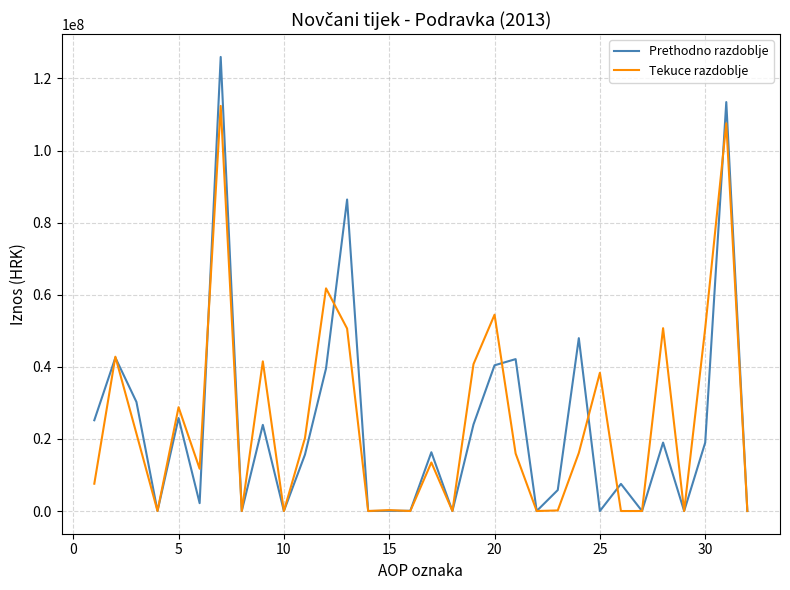

Rank the series by their maximum value, from lowest to highest.

Tekuce razdoblje, Prethodno razdoblje